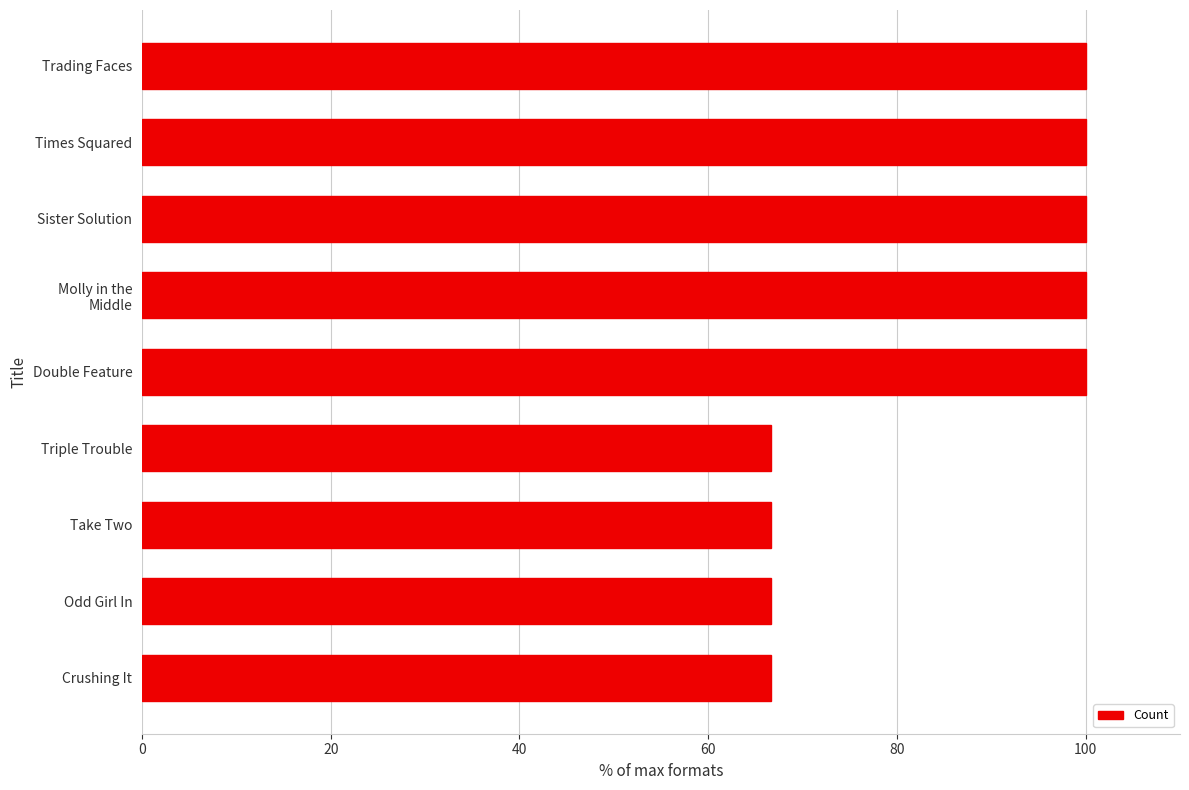

What is the difference between the maximum and minimum values?

33.3